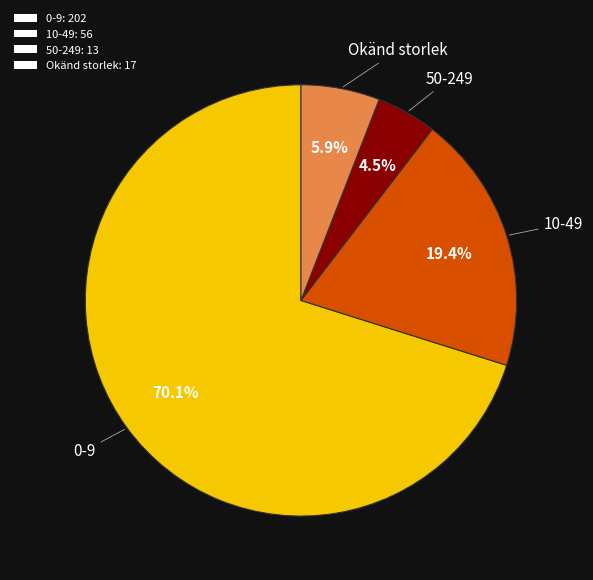

Combined, do 50-249 and Okänd storlek account for over 50%?

No